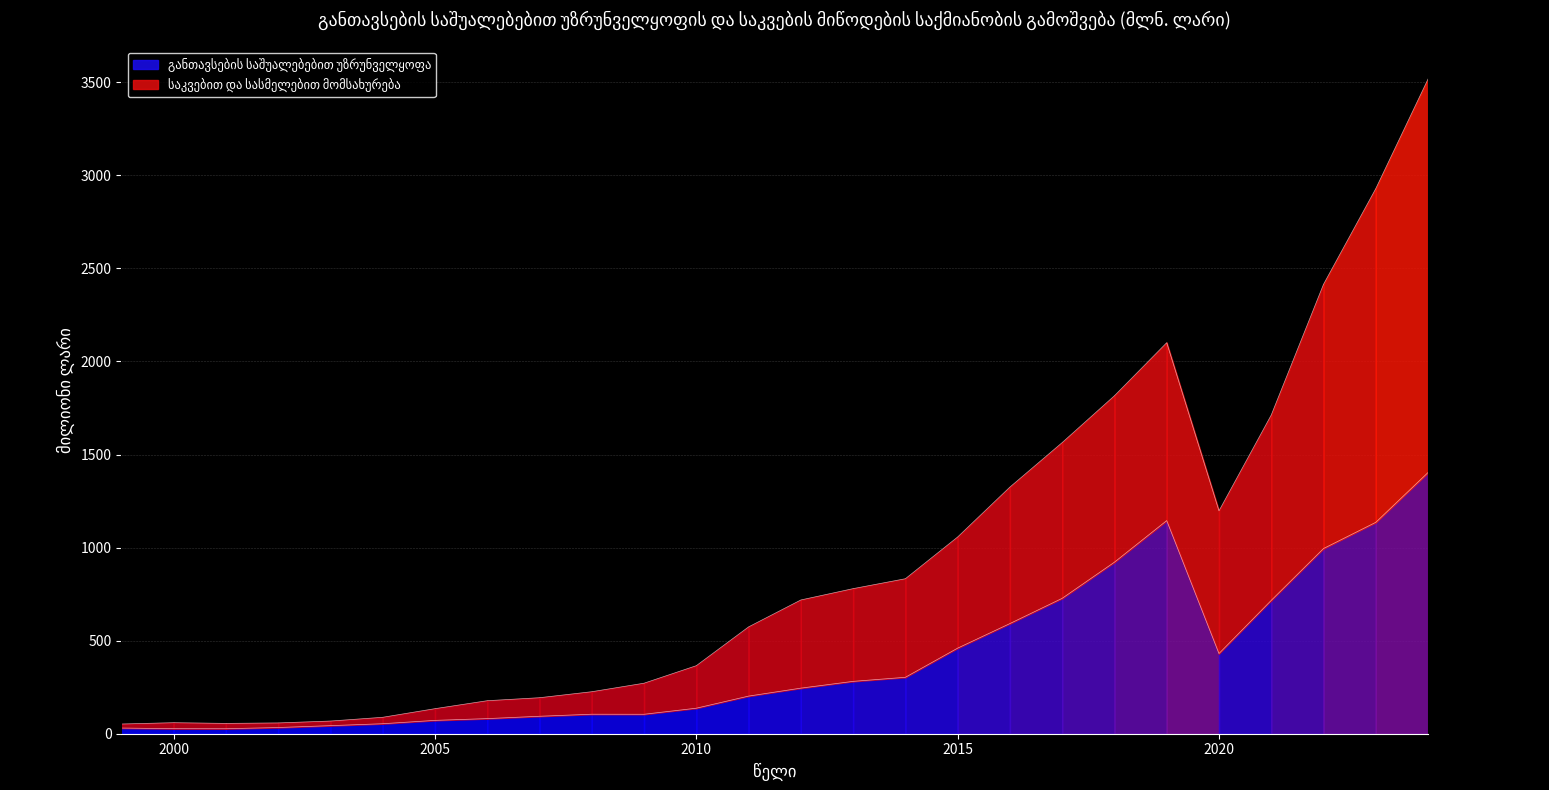

What is the minimum value shown in the chart?

26.8